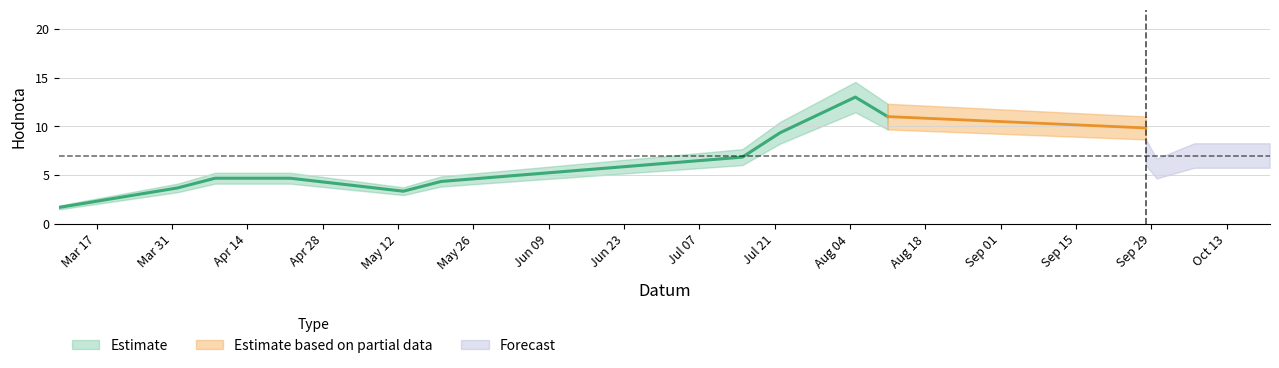

What is the label of the 5th point from the right?

2017-08-11